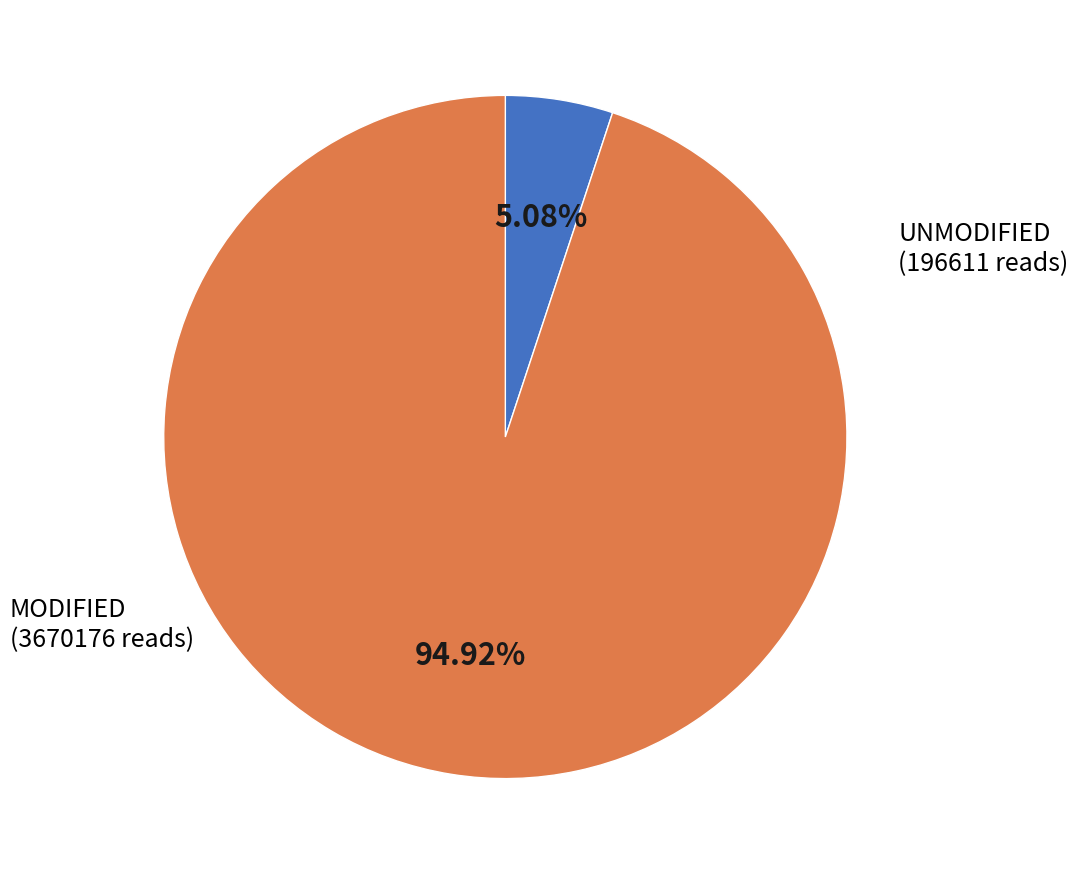

Count the number of slices in the pie.

2